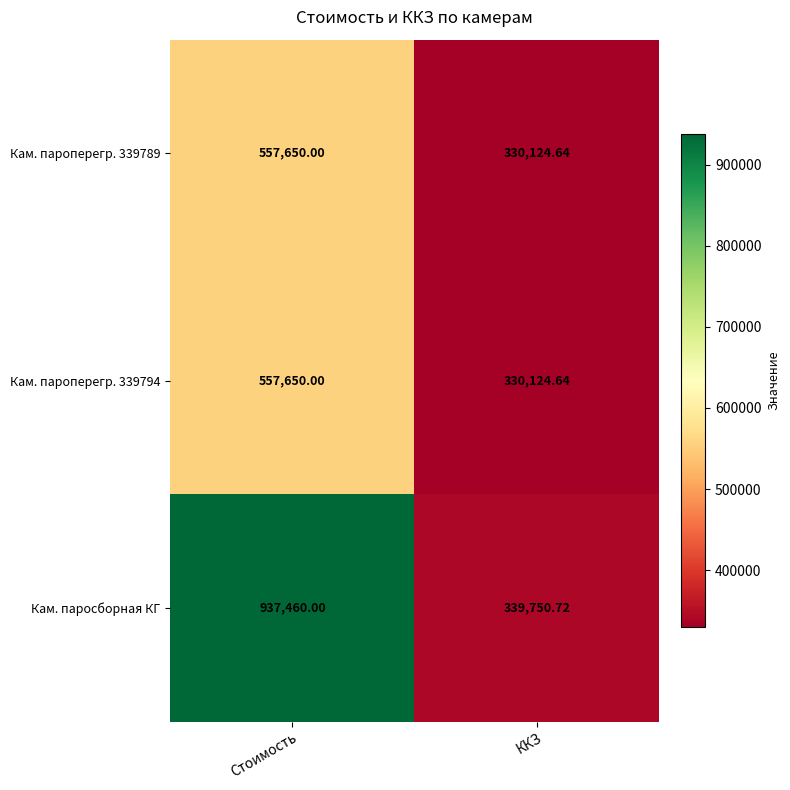

What is the total value across all series at Стоимость?

2052760.0